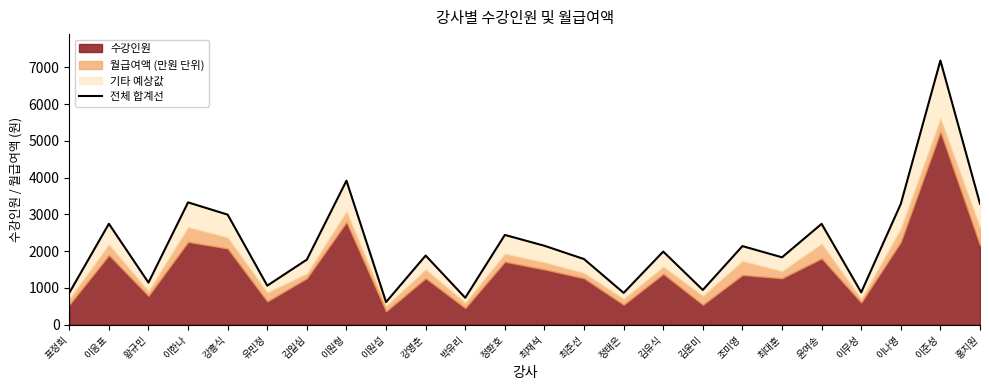

Where is the data nearest to the value 3898?

이원형